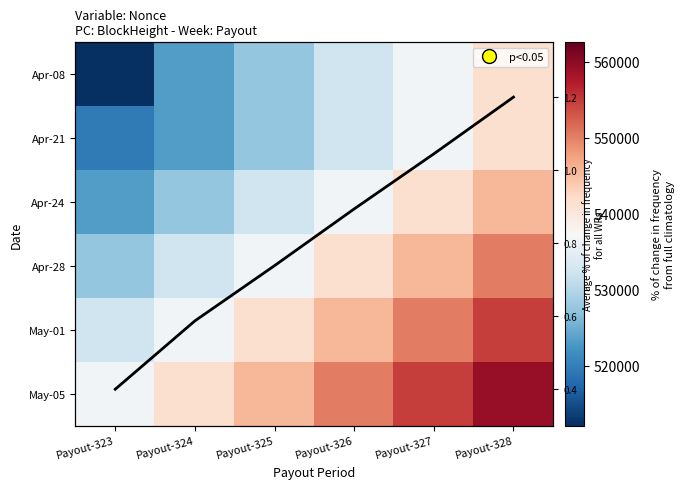

At which category is the sum across all series the highest?

Payout-328